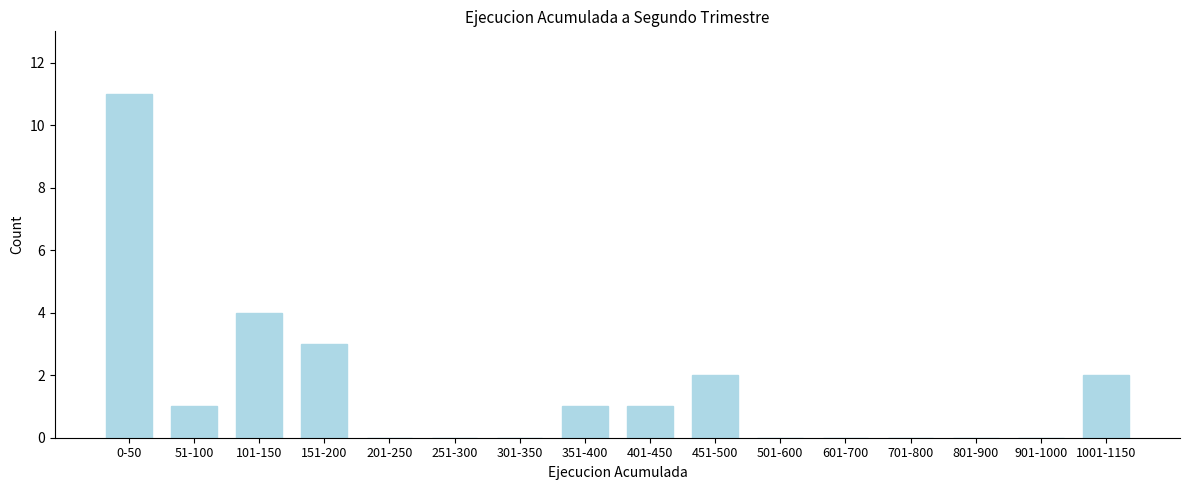

Reading left to right, what are all the values shown in this chart?

0-50=11	51-100=1	101-150=4	151-200=3	201-250=0	251-300=0	301-350=0	351-400=1	401-450=1	451-500=2	501-600=0	601-700=0	701-800=0	801-900=0	901-1000=0	1001-1150=2